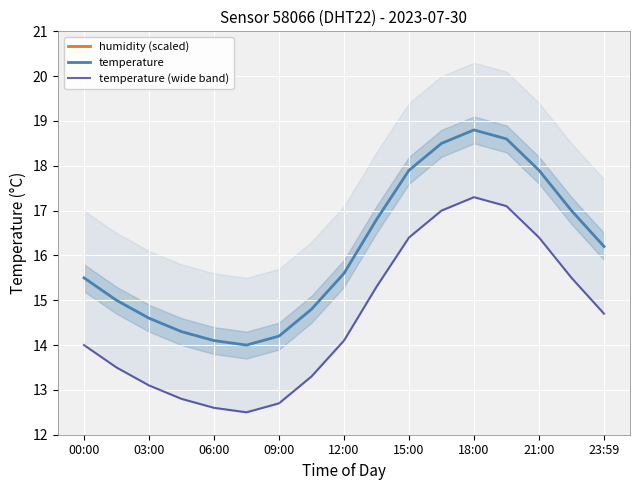

Where is temperature nearest to the value 16?

23:59